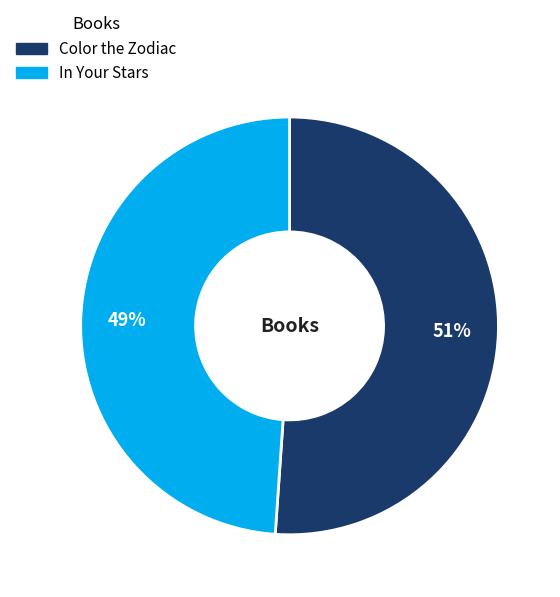

Approximately how many times larger is the value at Color the Zodiac compared to In Your Stars?

1.0